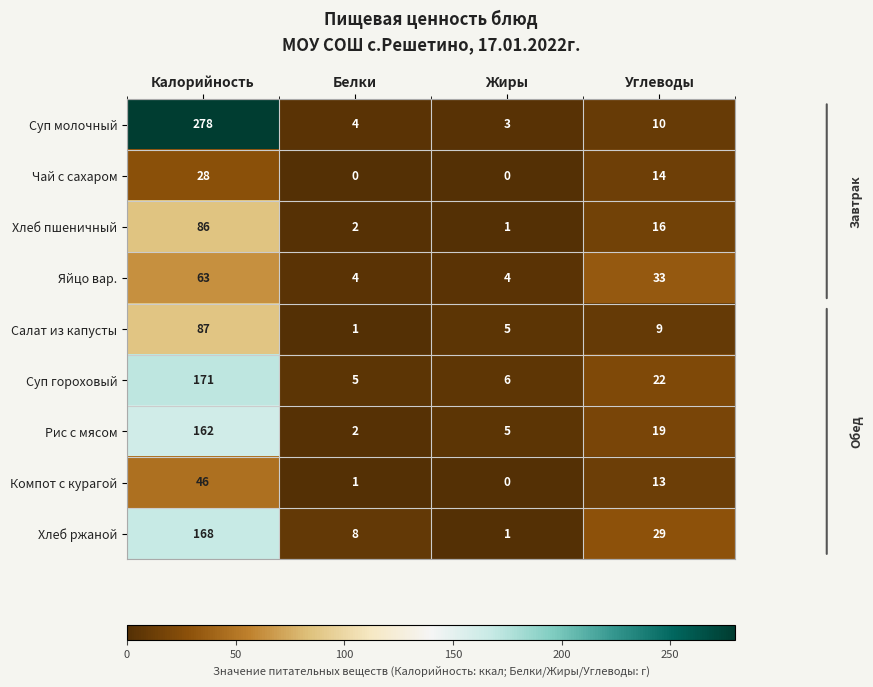

What is the total value across all series at Калорийность?

1089